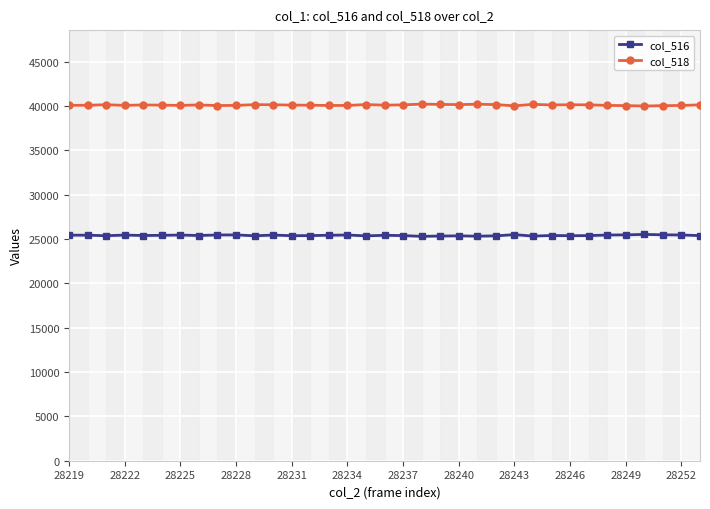

True or false: col_518 has more than 0 points higher than both neighbors.

True